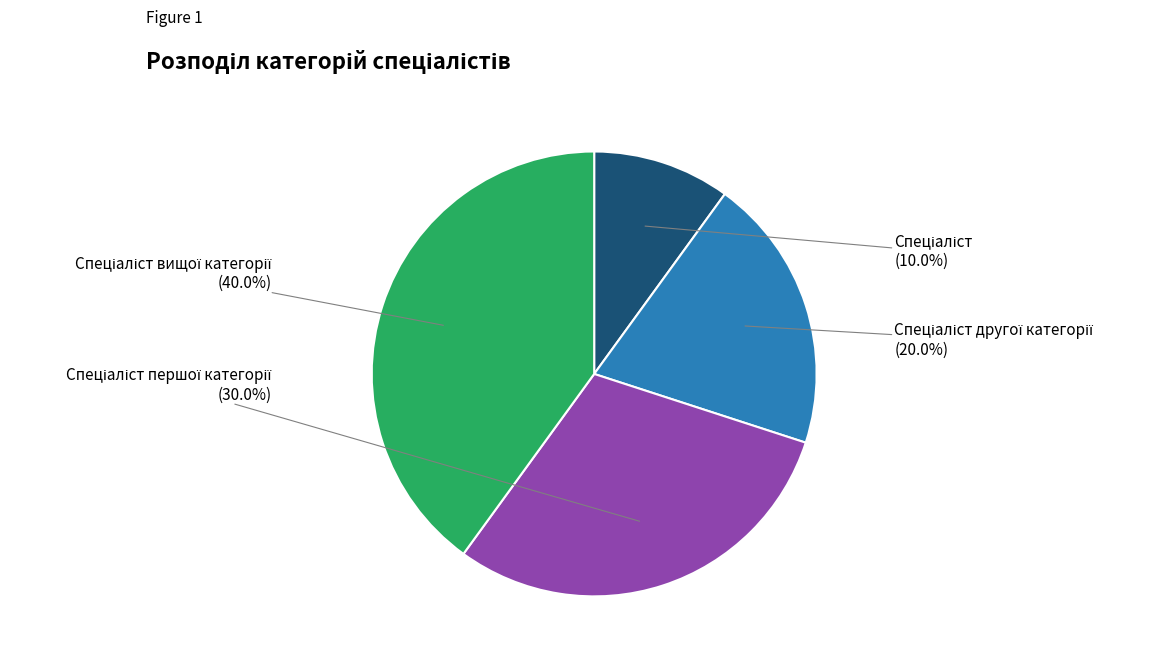

Is there any slice that represents more than half of the pie?

No